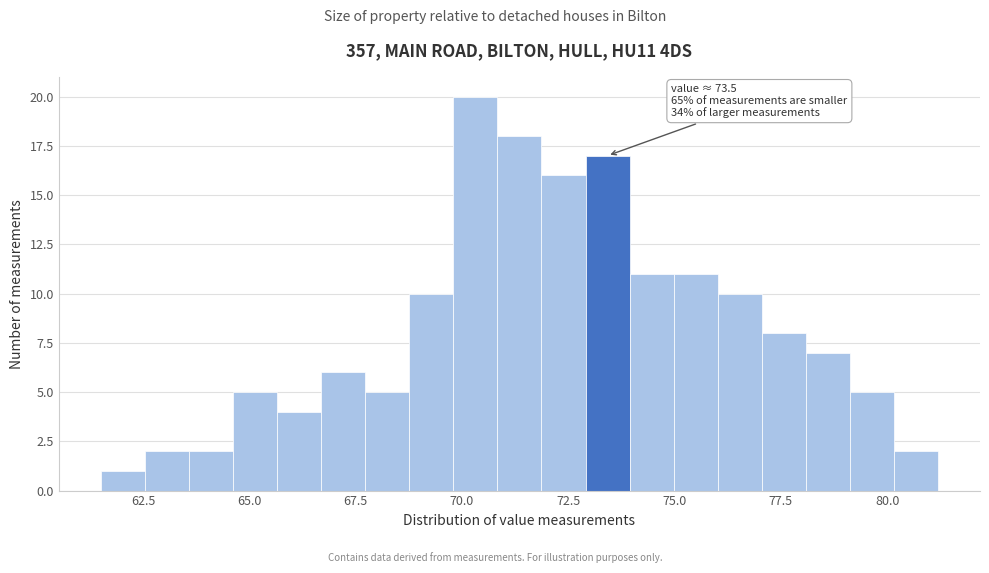

Read against the x-axis, roughly where is the centre of the tallest bar?

70.5